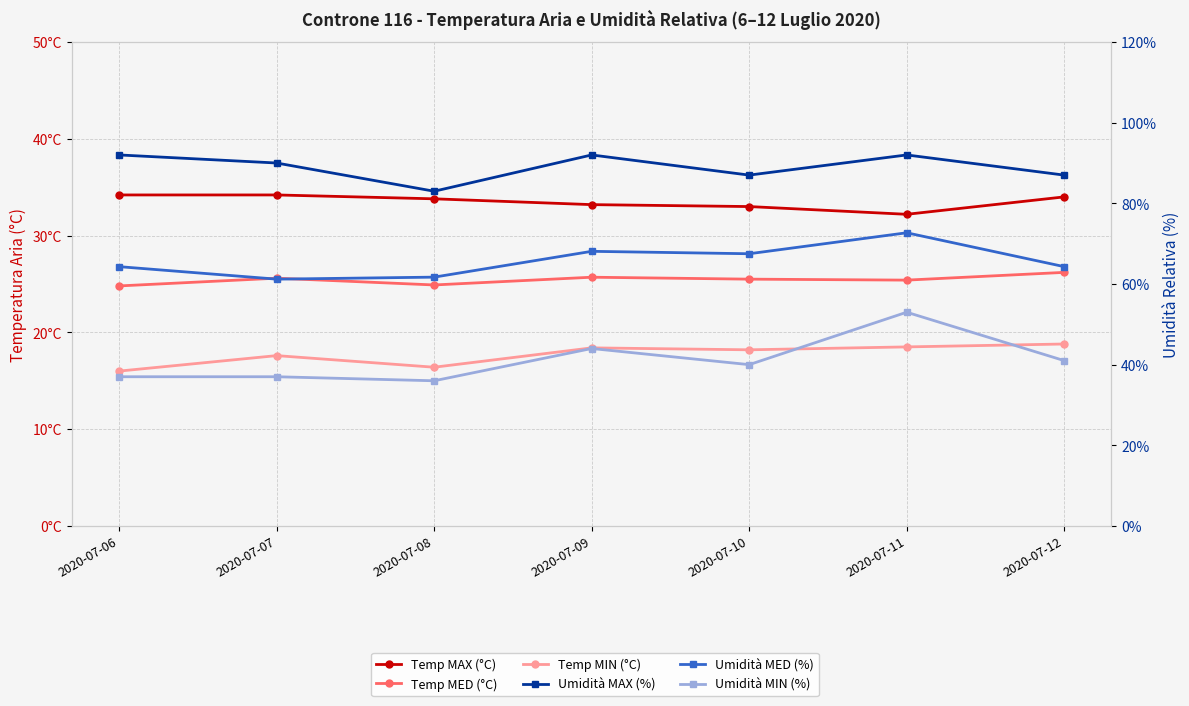

How many lines are shown in the chart?

6